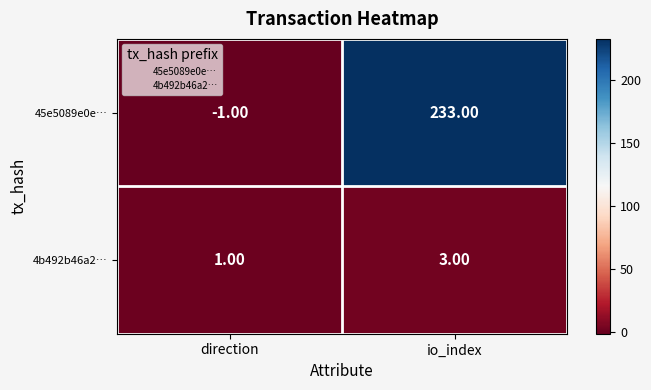

What is the sum of all 4b492b46a2… values?

4